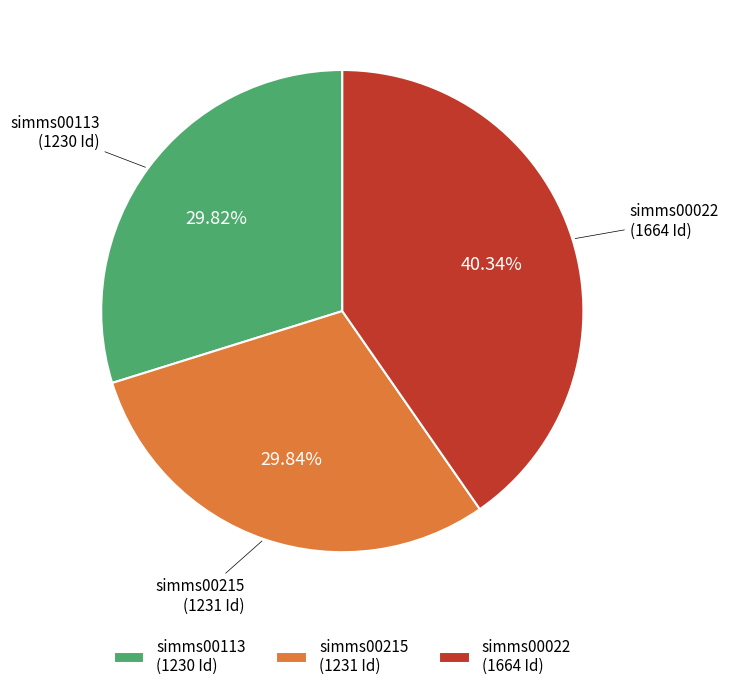

What is the ratio of the value at simms00022 (1664 Id) to the value at simms00215 (1231 Id)?

1.4